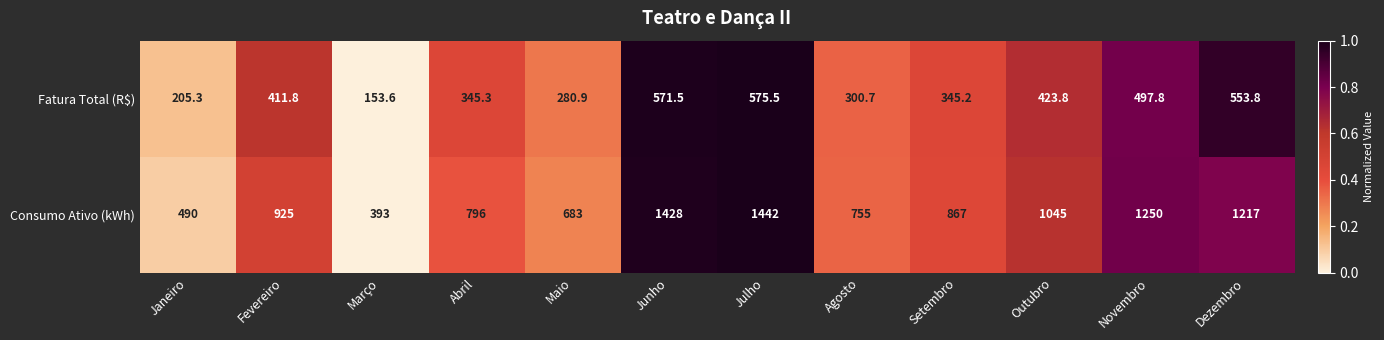

What is the spread (max minus min) of values at Fevereiro?

513.2